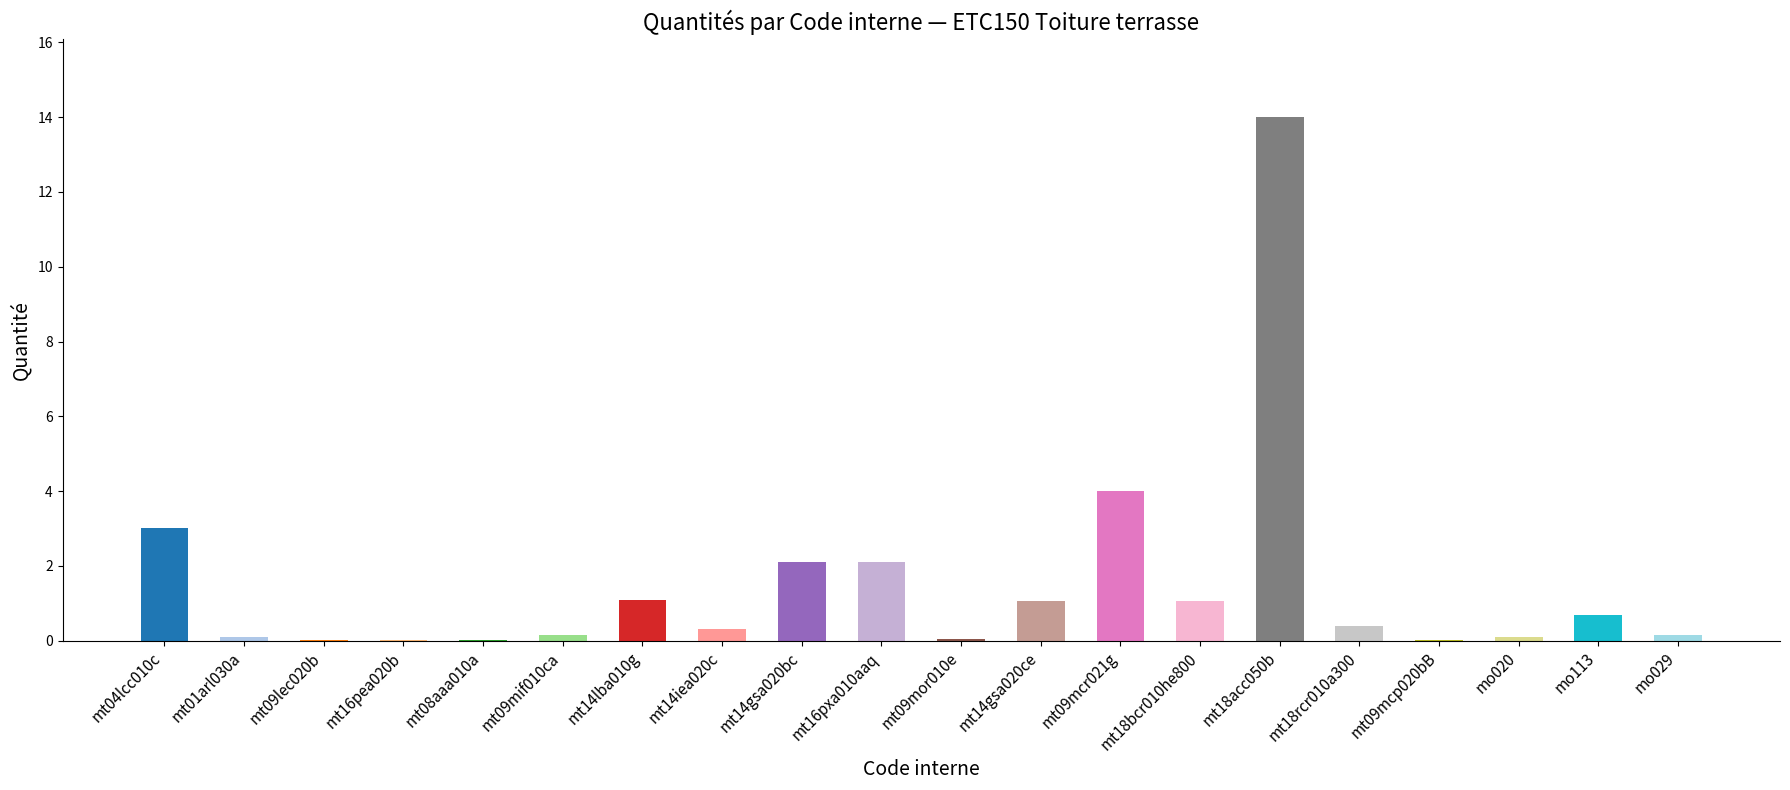

What is the sum of all values?

30.4